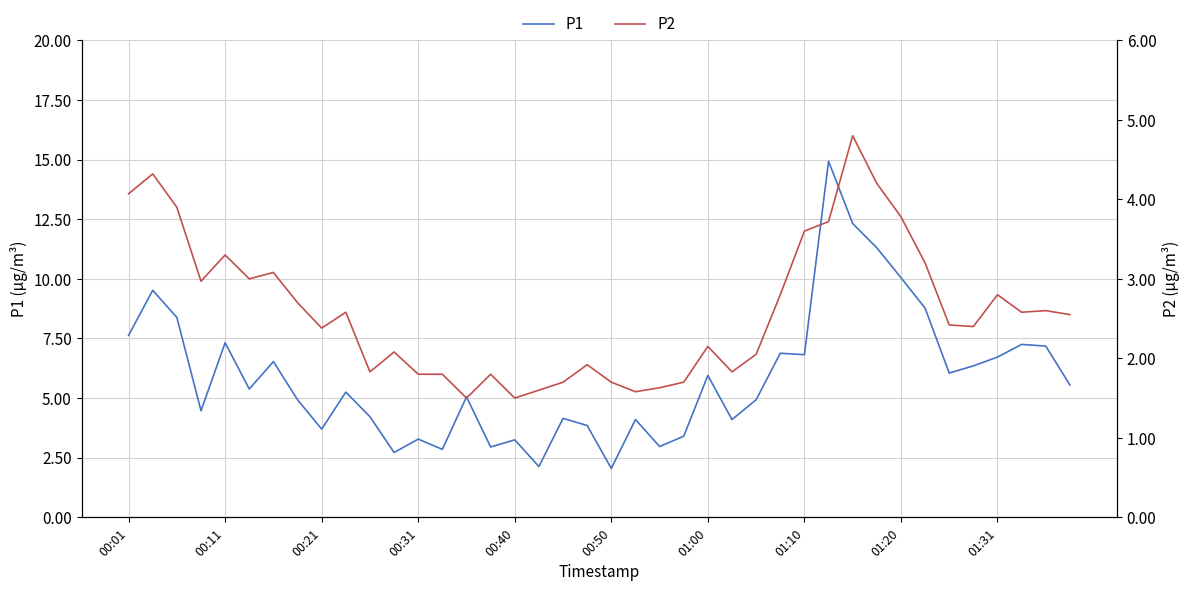

What is the maximum value for P1?

14.9